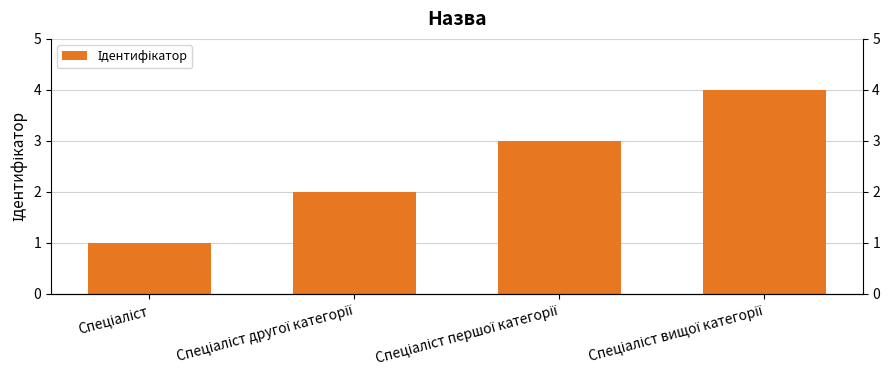

What is the ratio of the value at Спеціаліст першої категорії to the value at Спеціаліст другої категорії?

1.5